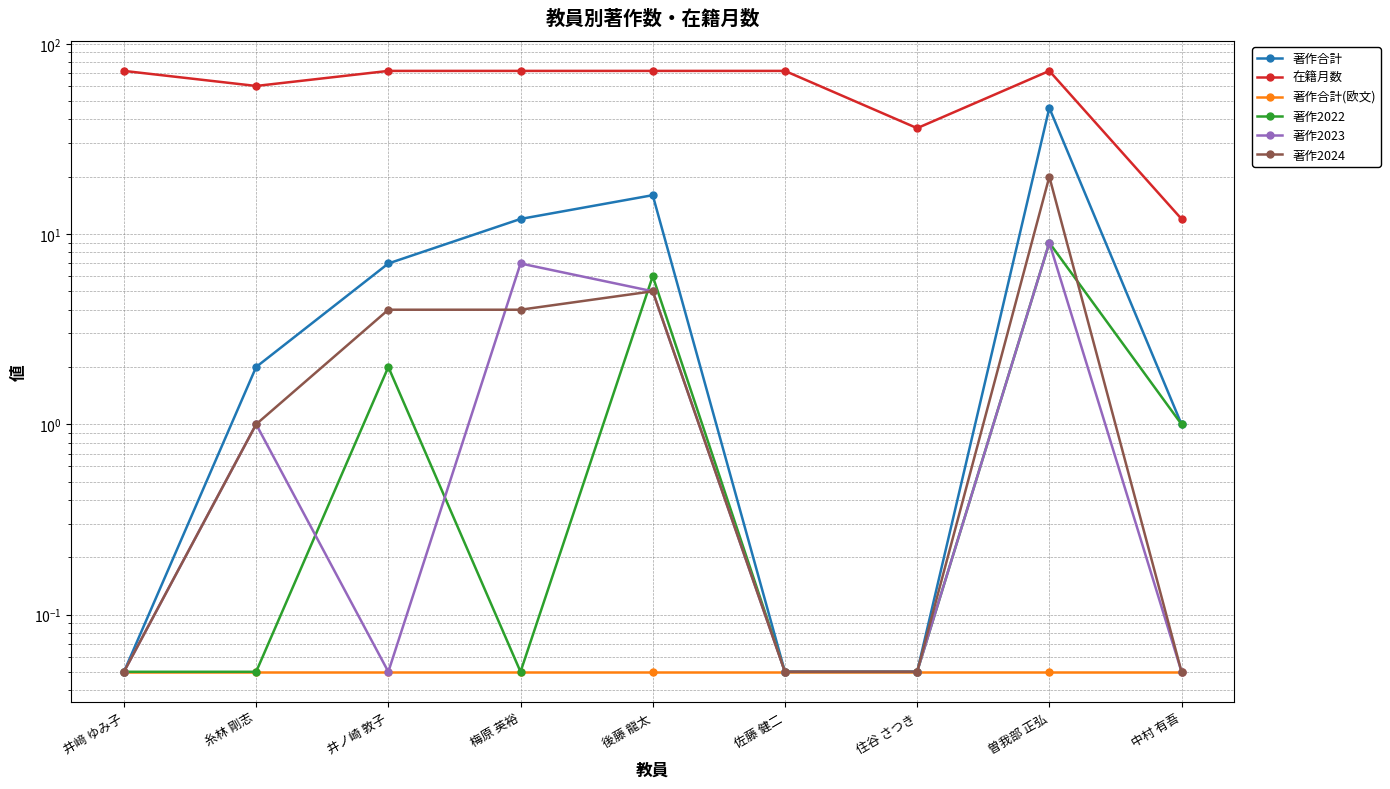

Read the 著作2024 value at 中村 有吾.

0.1